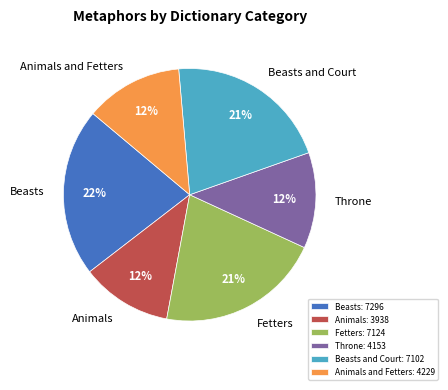

To the nearest percent, what is the difference between the largest and smallest slice percentages?

10%